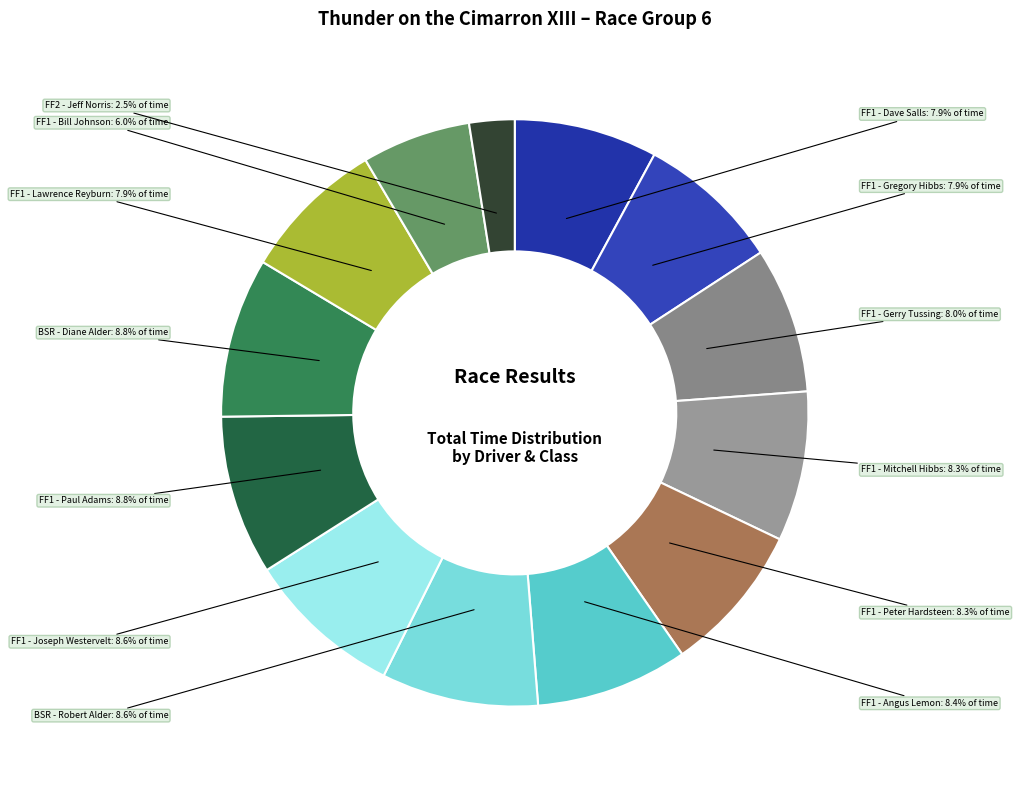

How many segments does this pie chart have?

13